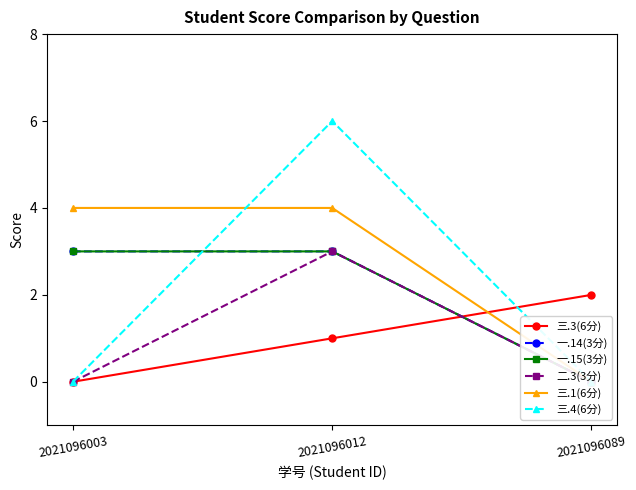

Count the number of categories in the chart.

3